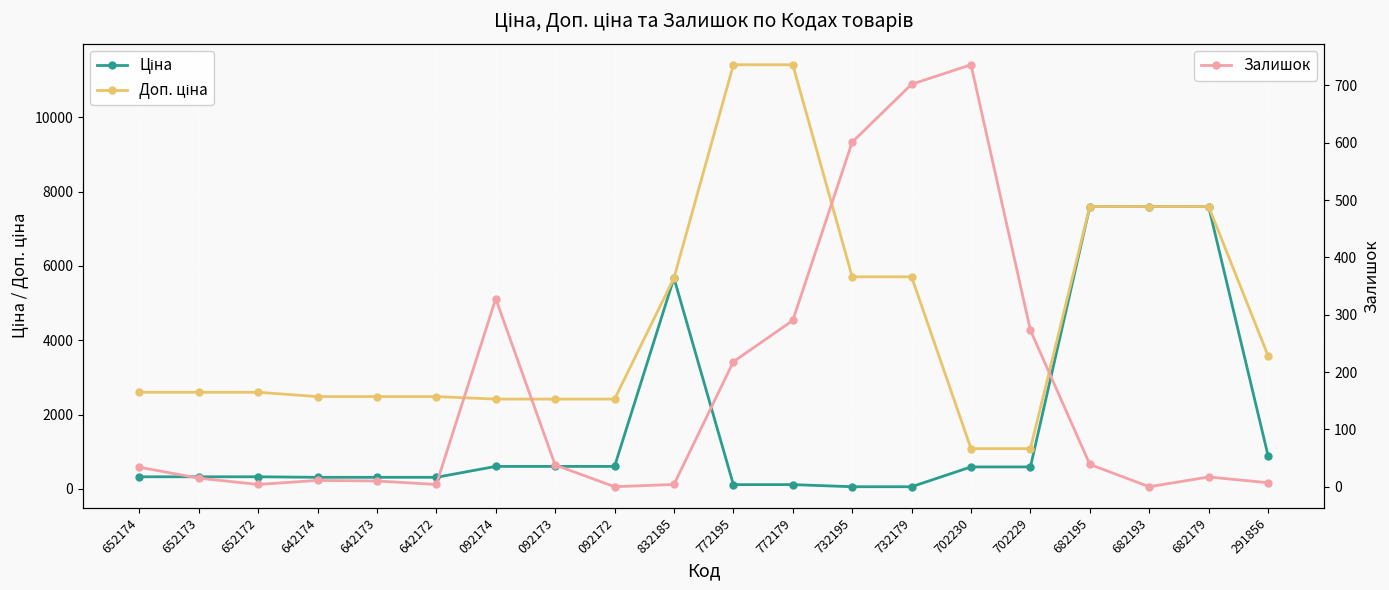

Is it true that Залишок equals 4.0 at 642172?

True